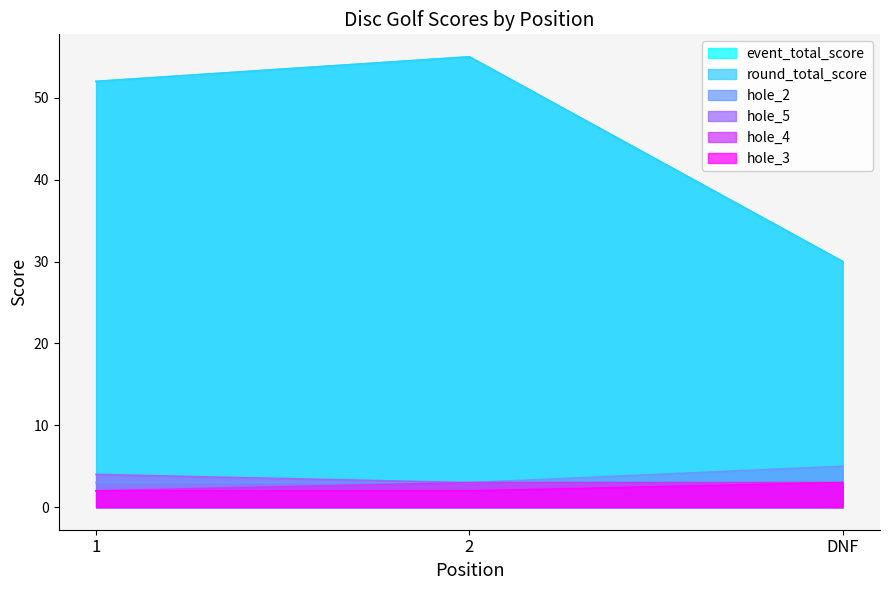

Is it true that event_total_score equals 72 at 2?

False